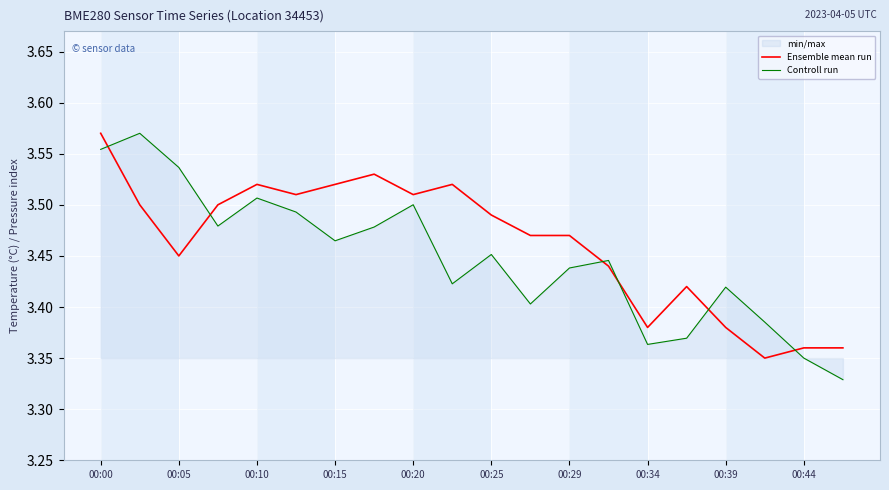

How many interior local valleys does the Controll run series have?

5